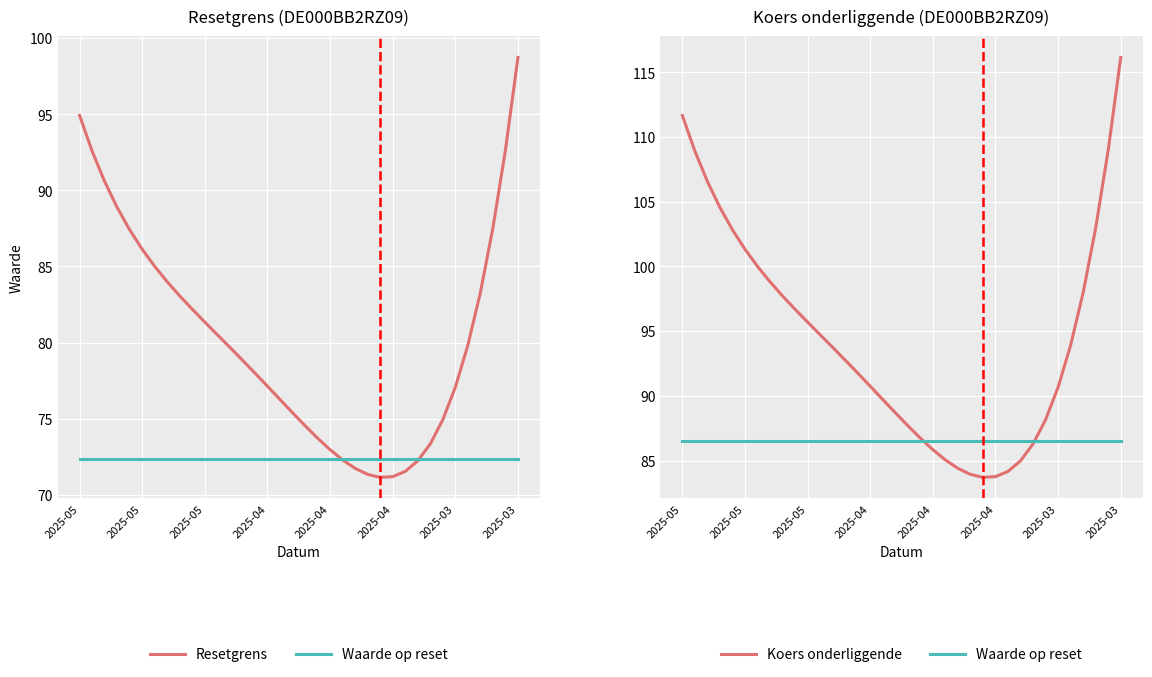

List the labels in order of Koers onderliggende value, smallest first.

24, 25, 23, 26, 22, 27, 21, 20, 28, 19, 18, 29, 17, 16, 30, 15, 14, 13, 12, 31, 11, 10, 9, 8, 32, 2025-03, 2025-03, 2025-04, 2025-04, 33, 2025-04, 2025-05, 2025-05, 34, 2025-05, 35